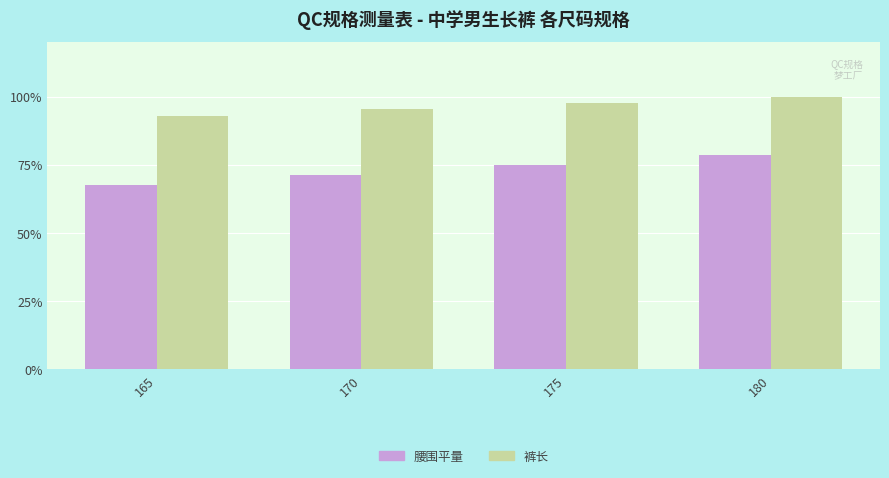

At 175, list the series in order from largest to smallest.

裤长, 腰围平量